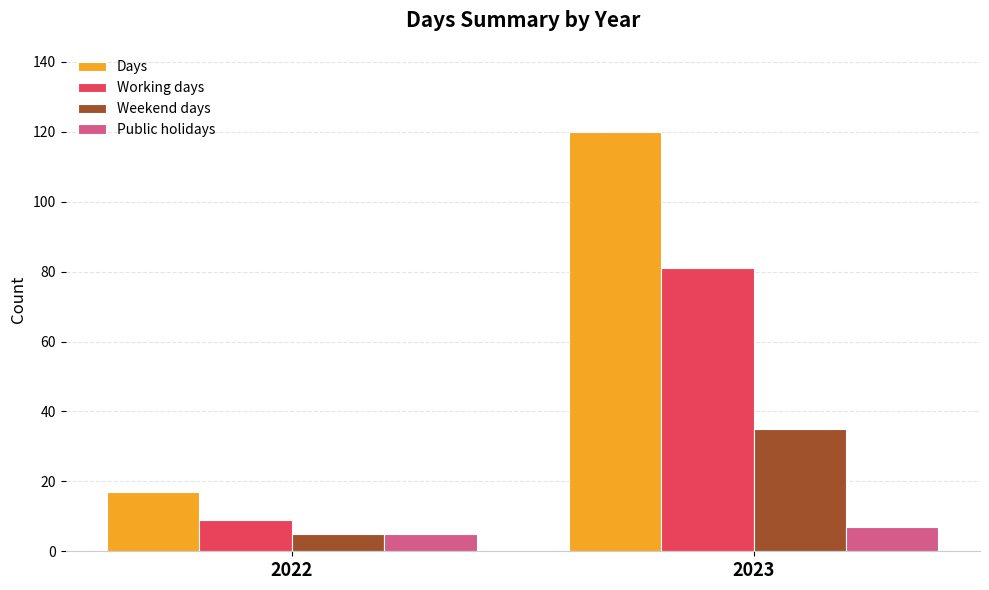

What is the difference between the maximum and minimum values in the Weekend days series?

30